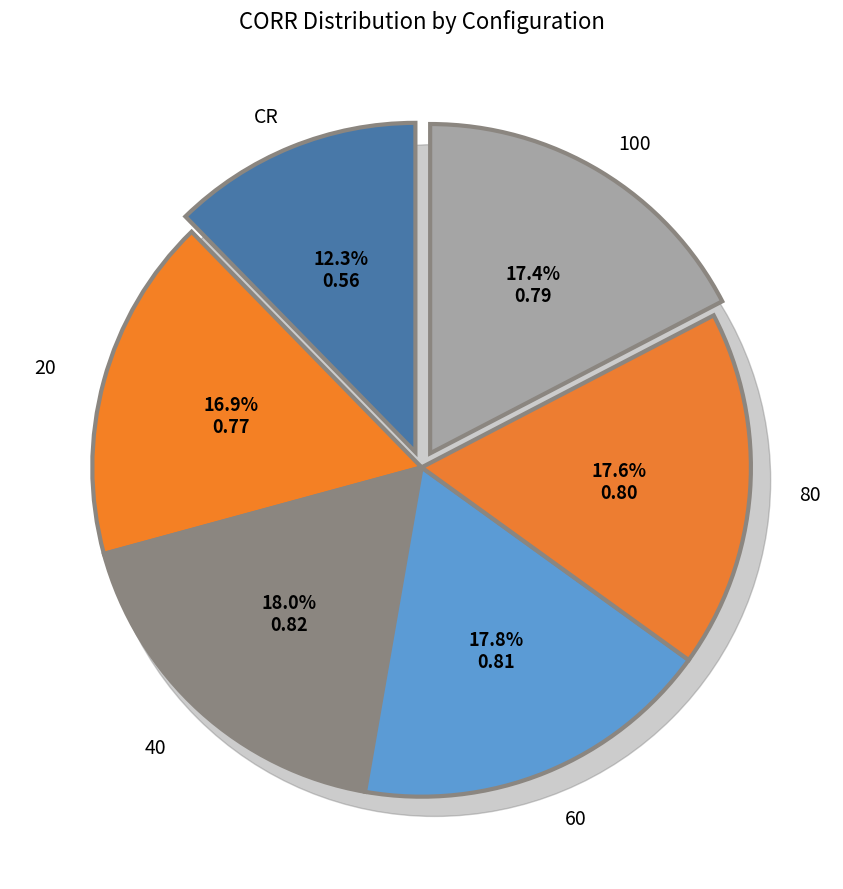

Which category has the smallest portion of the pie?

CR